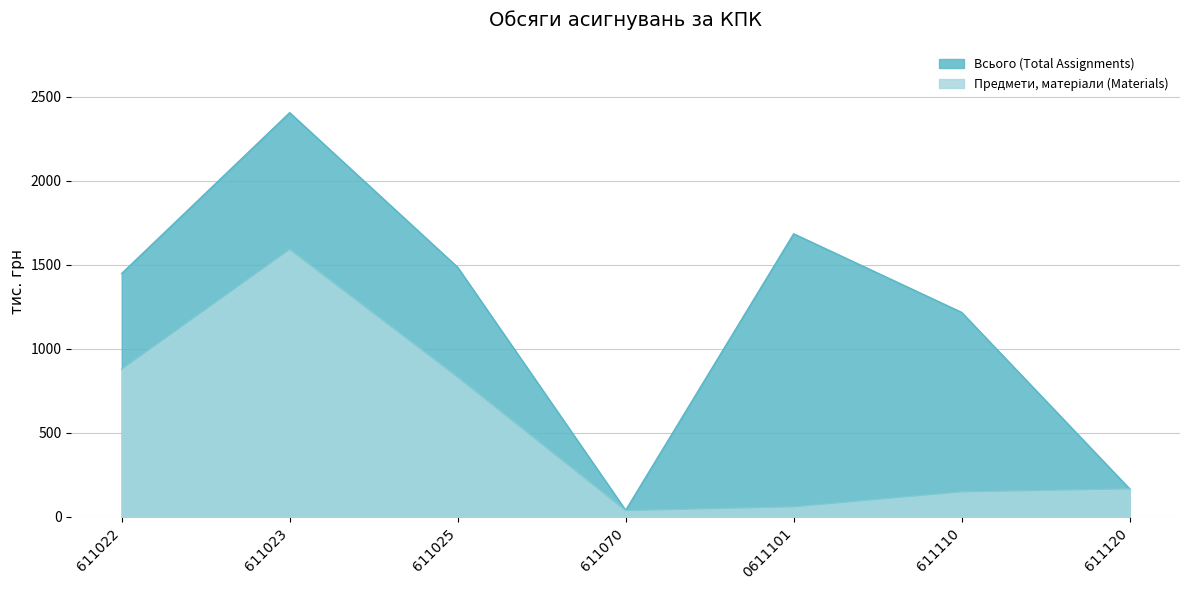

How many lines are shown in the chart?

2